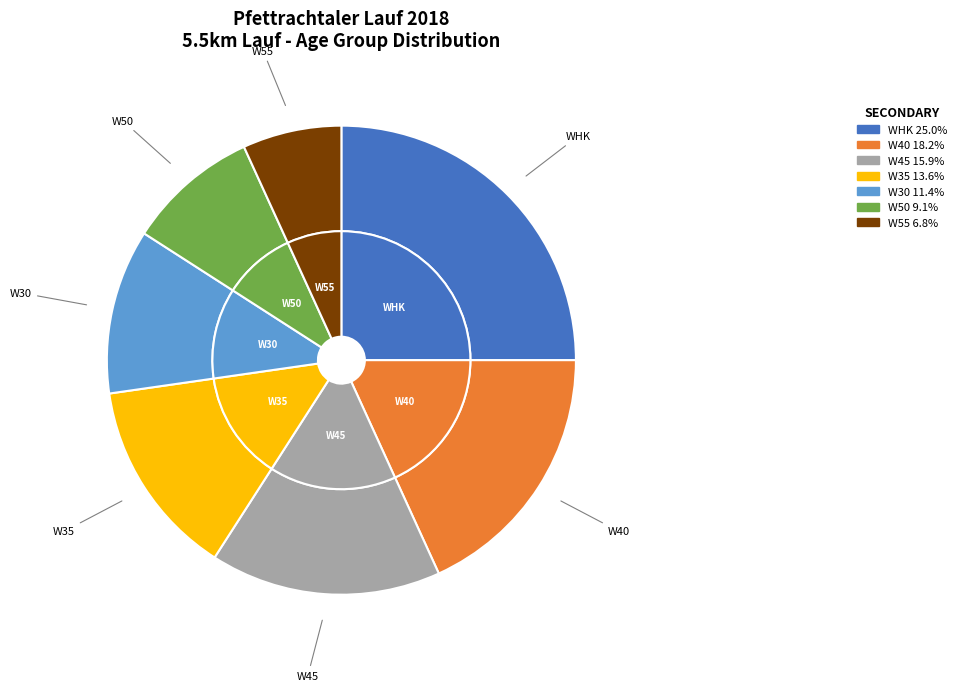

True or false: W30 accounts for 17% of the total.

False